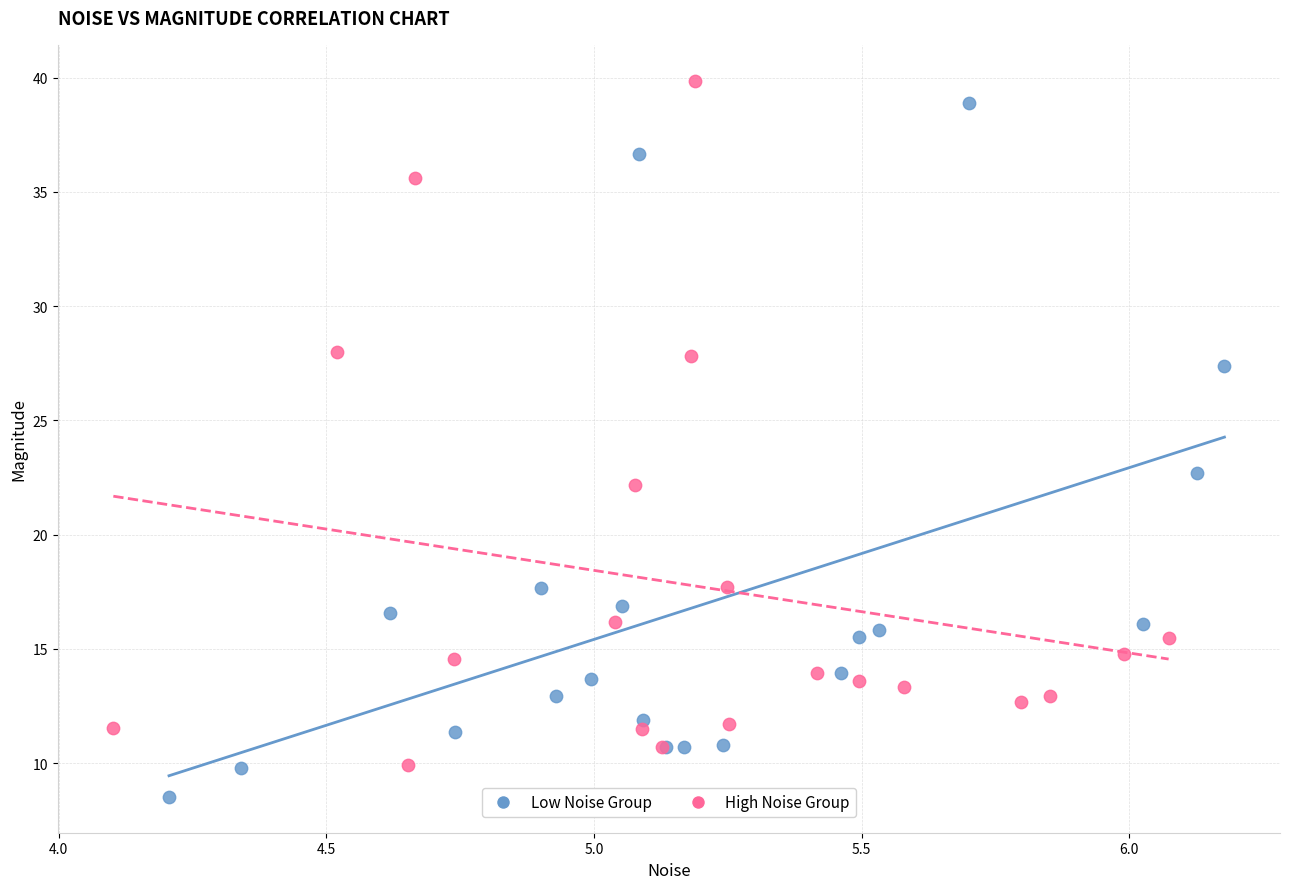

Which series contains the lowest Y value?

Low Noise Group